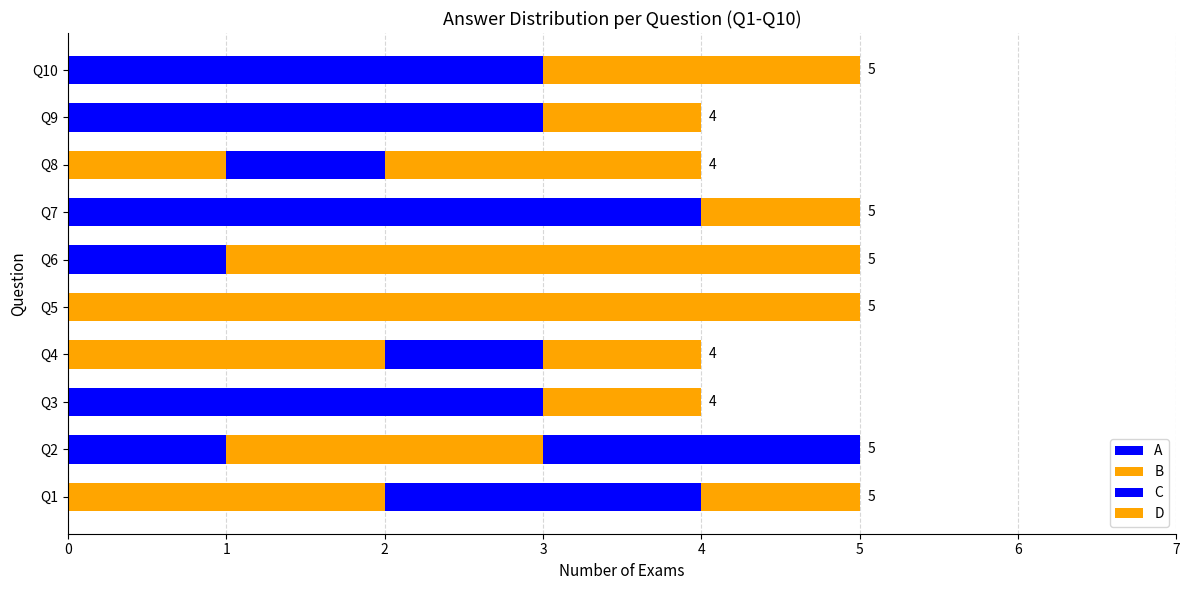

Are the bars horizontal?

Yes